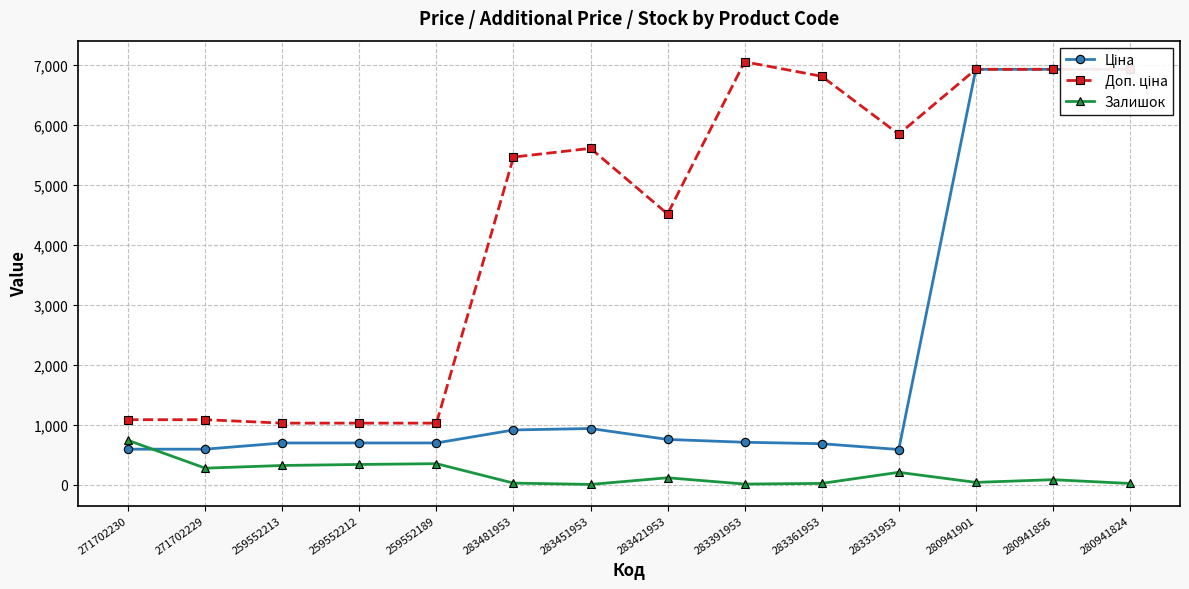

True or false: Ціна and Доп. ціна cross at least once.

False